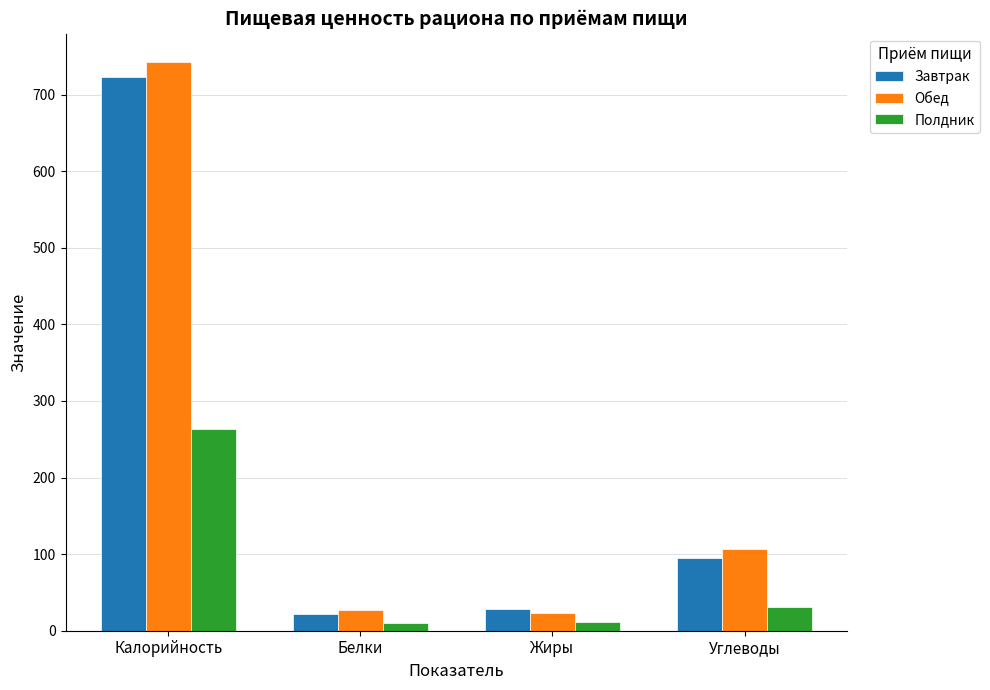

Which series changed the most between Белки and Углеводы?

Обед